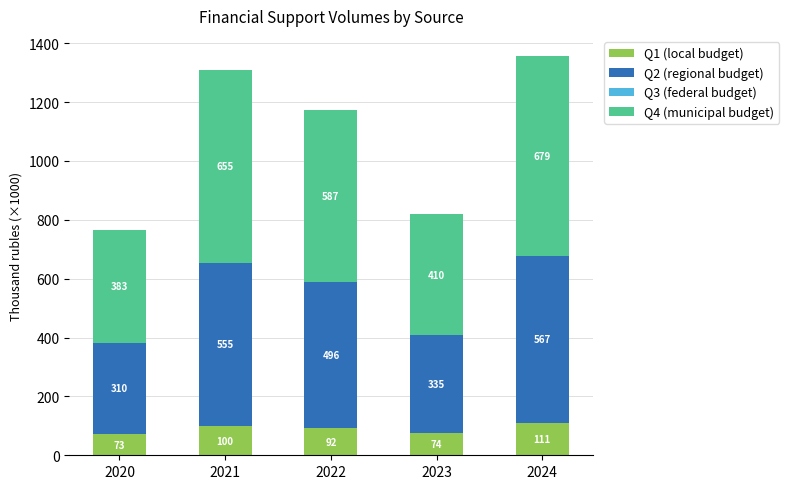

What is the minimum value for Q1 (local budget)?

73.1